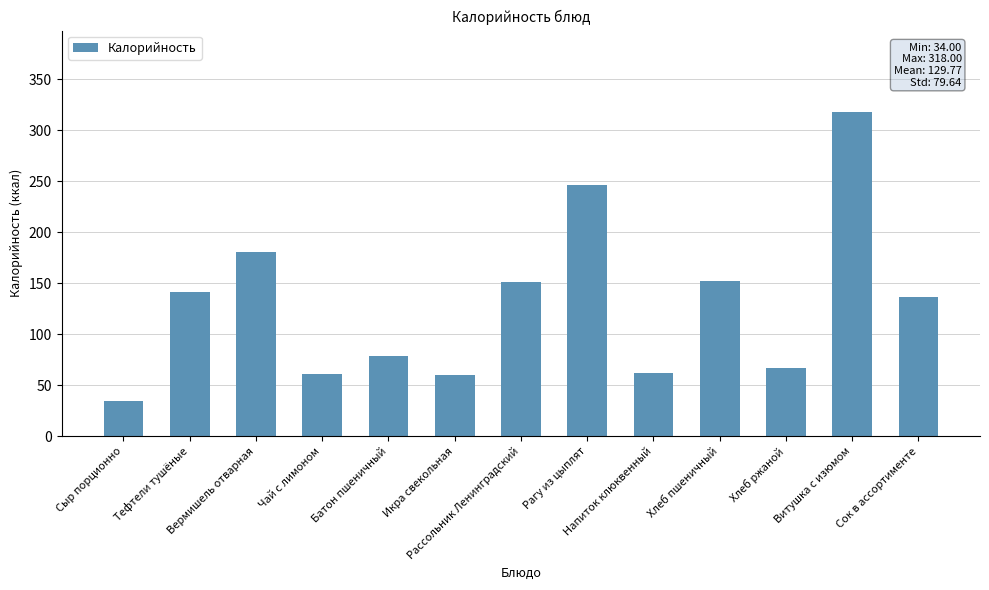

What is the smallest value displayed?

34